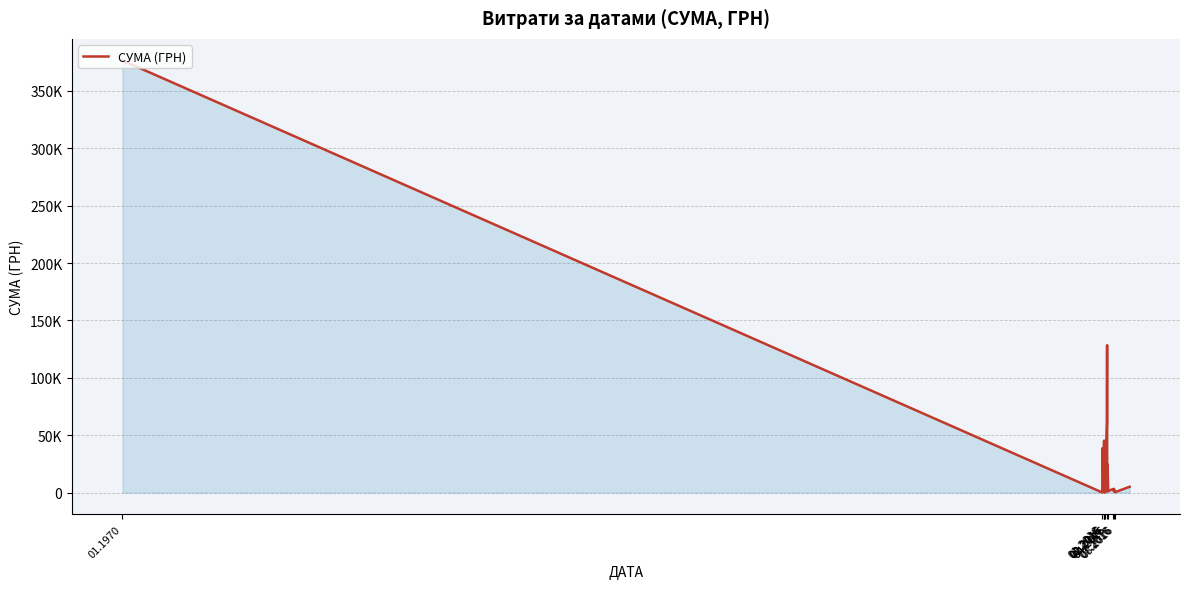

What is the label of the 14th point from the right?

02.2016